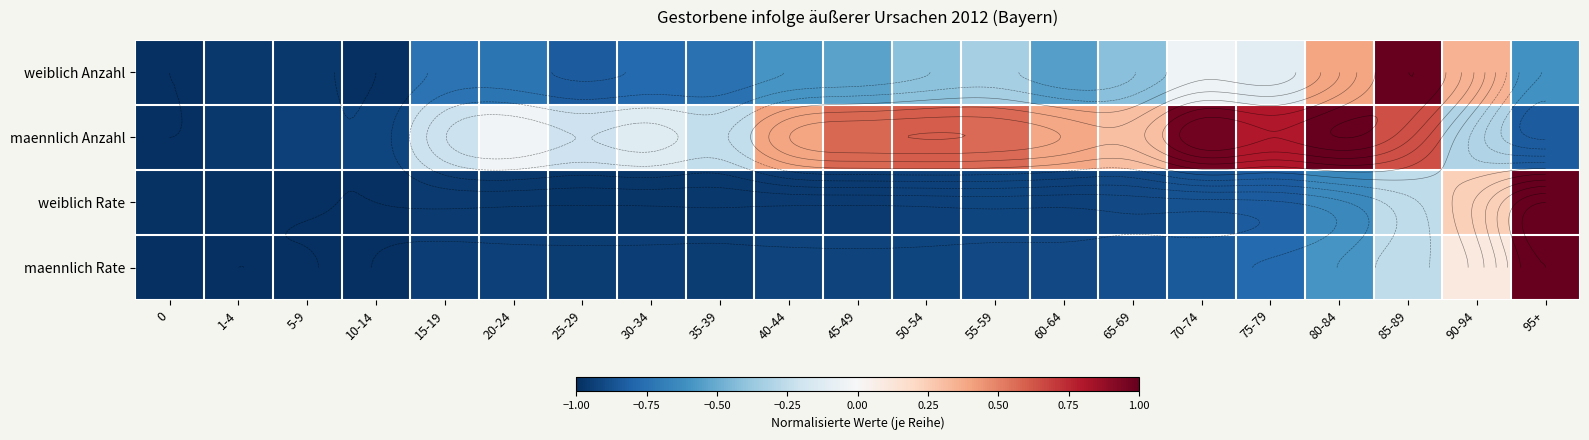

At which category is the sum across all series the highest?

85-89